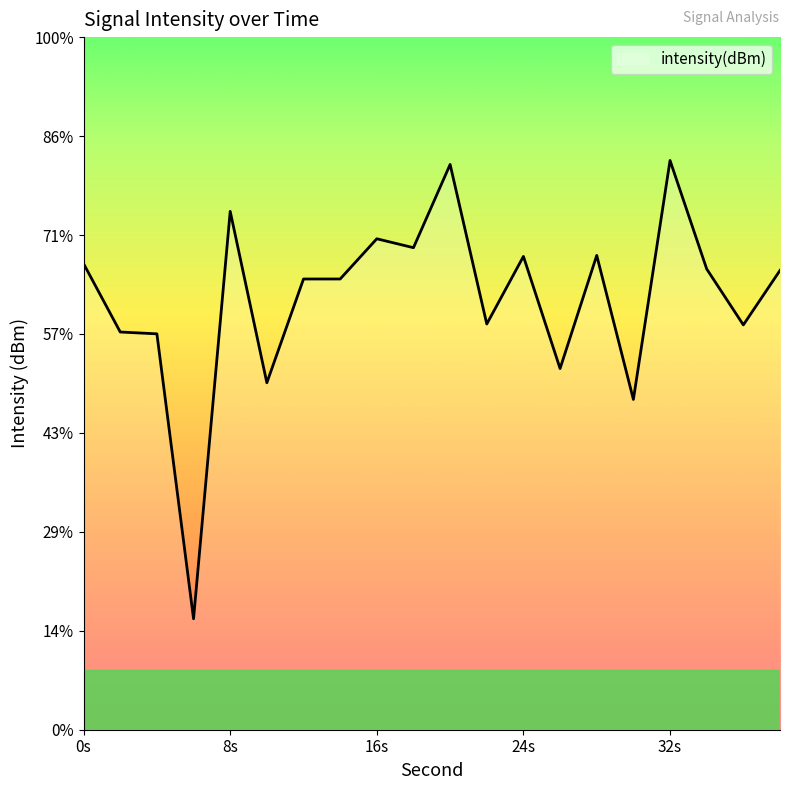

What is the change in value from 10 to 22?

+3.0